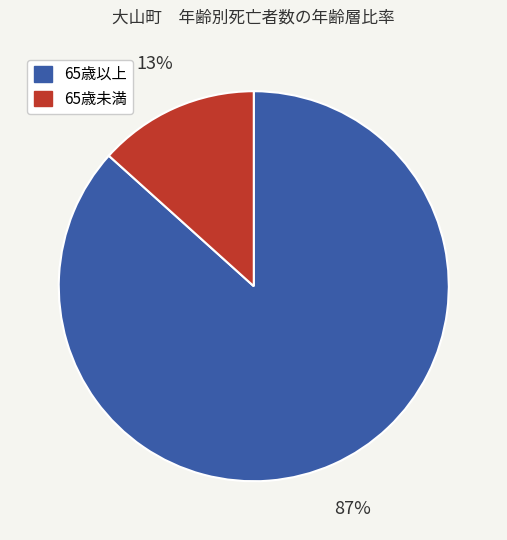

To the nearest percent, what is the average slice percentage?

50%